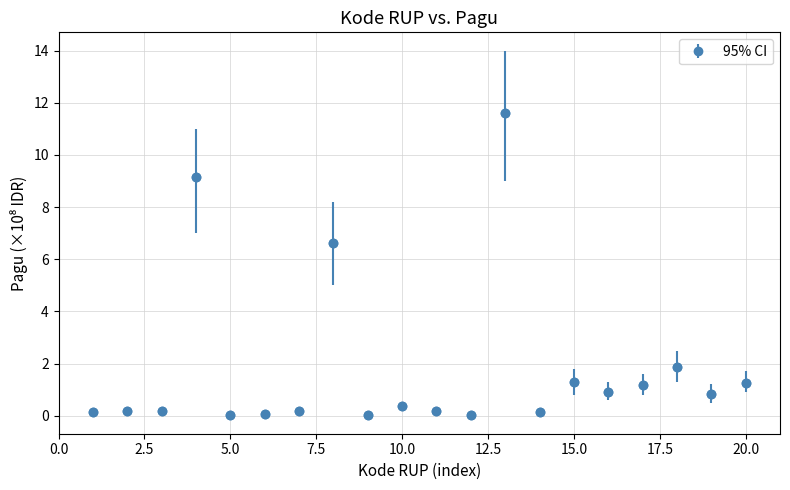

What is the sum of all values?

36.3